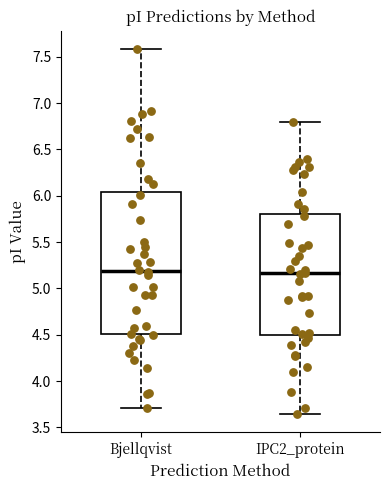

Reading left to right, read every box against the y-axis: the position of its median line, the range the box covers, and the ends of its whiskers. The values are not printed on the chart, so give them approximately, as read against the axis.

Bjellqvist: median 5.20, box 4.50 to 6.05, whiskers 3.70 to 7.60
IPC2_protein: median 5.15, box 4.50 to 5.80, whiskers 3.65 to 6.80